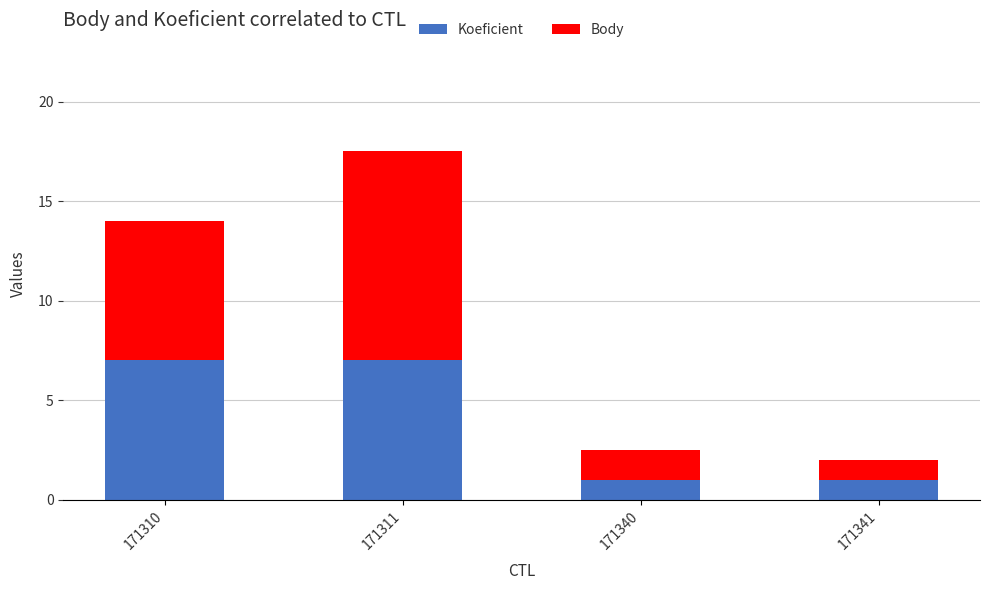

Reading left to right, what are the values for Koeficient?

171310=7.0	171311=7.0	171340=1.0	171341=1.0